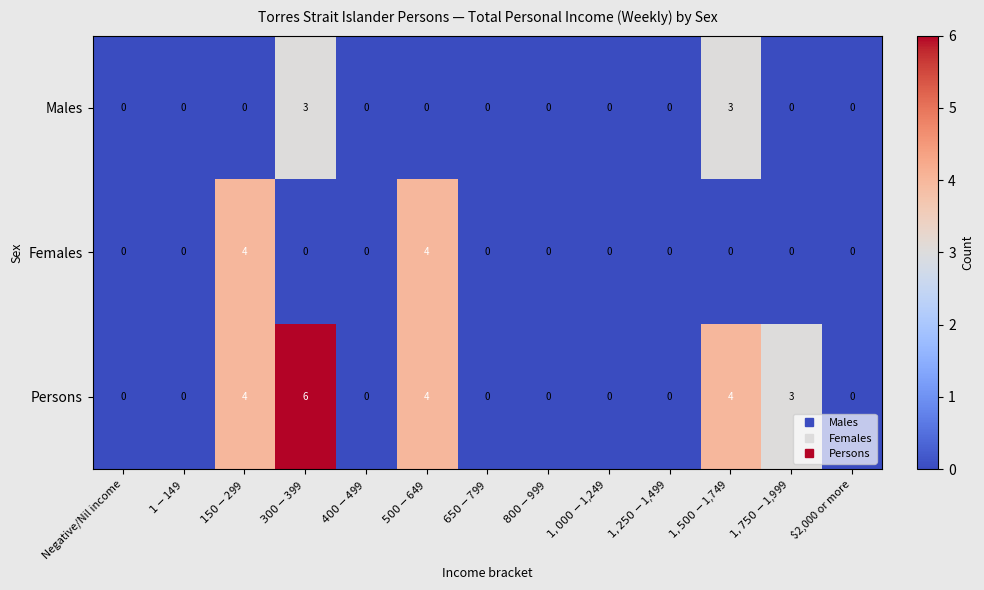

Count the Males values in the range 0 to 1.

11